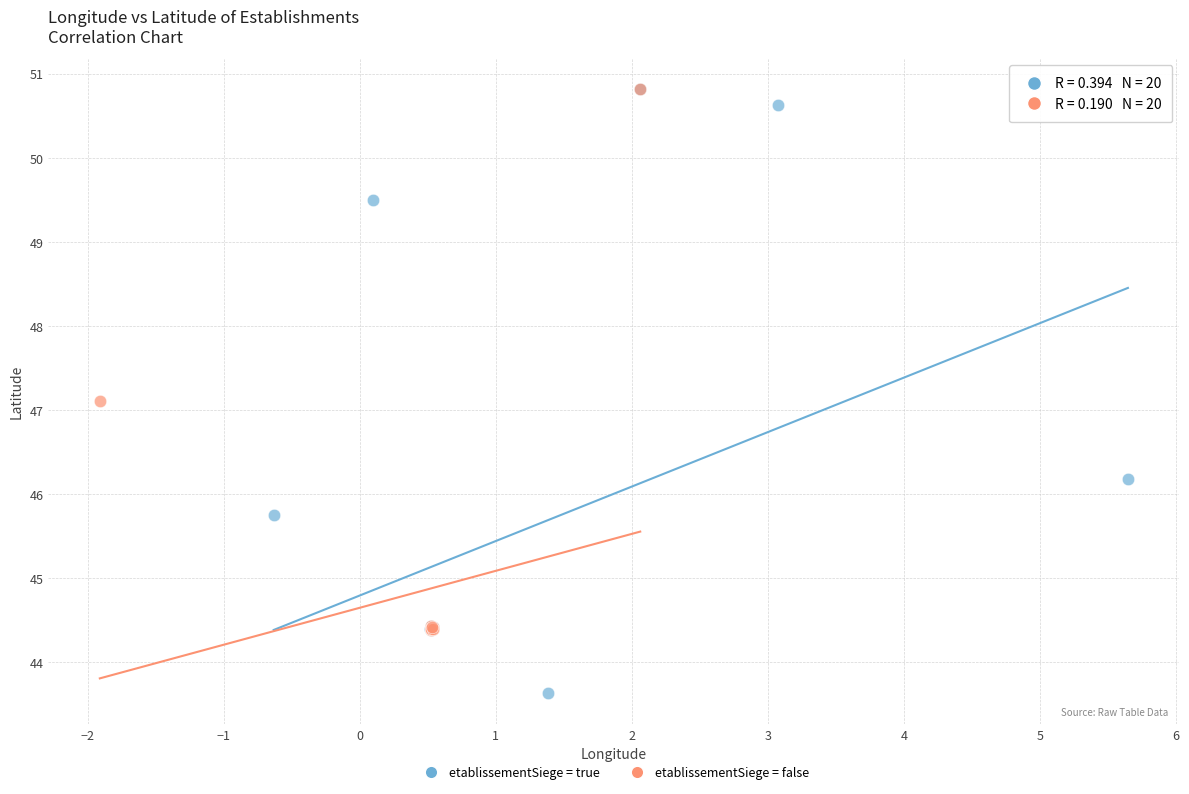

Which series has the largest Y range (max minus min)?

etablissementSiege = true